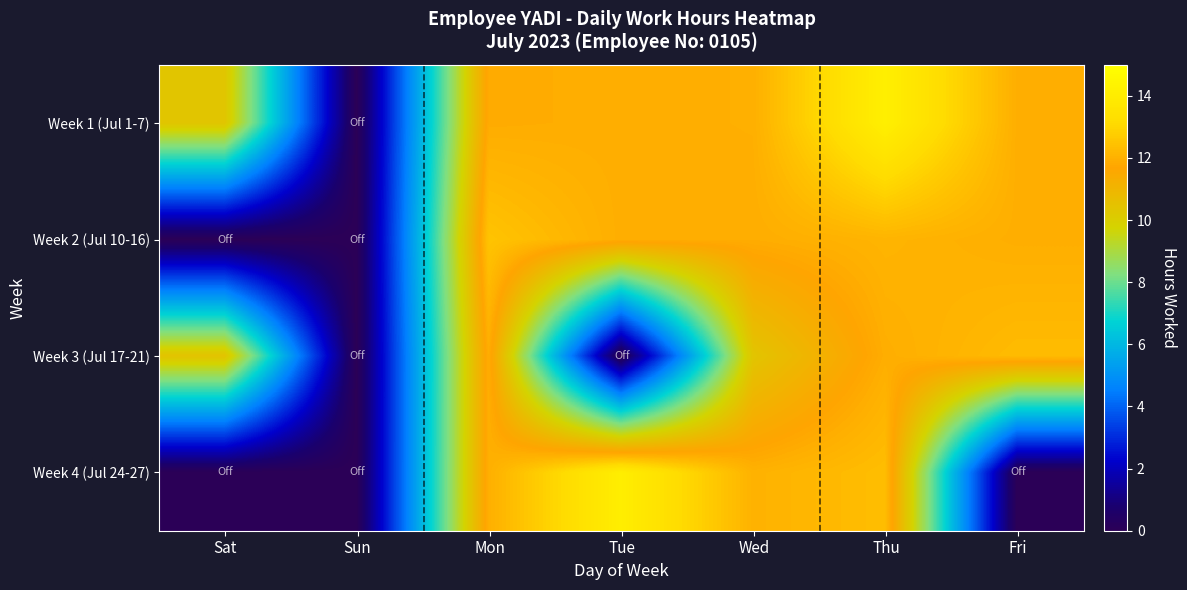

Reading left to right, list all the values displayed in this chart.

Week 1 (Jul 1-7): Sat=10.4	Sun=0.0	Mon=11.9	Tue=11.9	Wed=12.0	Thu=14.2	Fri=11.9
Week 2 (Jul 10-16): Sat=0.0	Sun=0.0	Mon=12.5	Tue=11.9	Wed=11.9	Thu=12.1	Fri=11.9
Week 3 (Jul 17-21): Sat=10.4	Sun=0.0	Mon=11.9	Tue=0.0	Wed=10.4	Thu=11.9	Fri=12.3
Week 4 (Jul 24-27): Sat=0.0	Sun=0.0	Mon=12.0	Tue=14.1	Wed=12.0	Thu=12.3	Fri=0.0